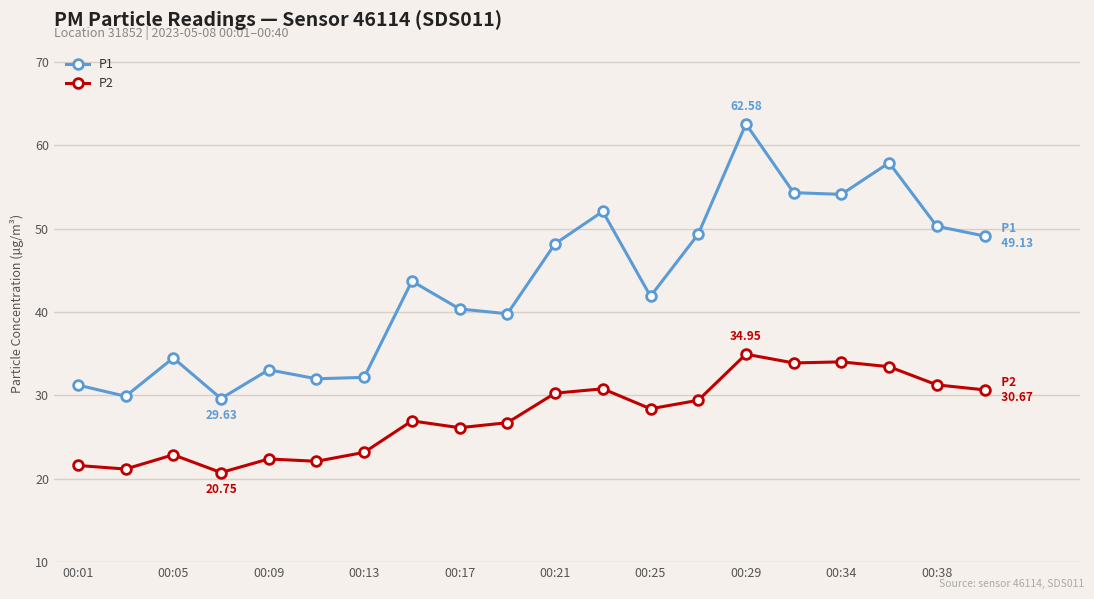

True or false: P2 and P1 intersect in this chart.

False